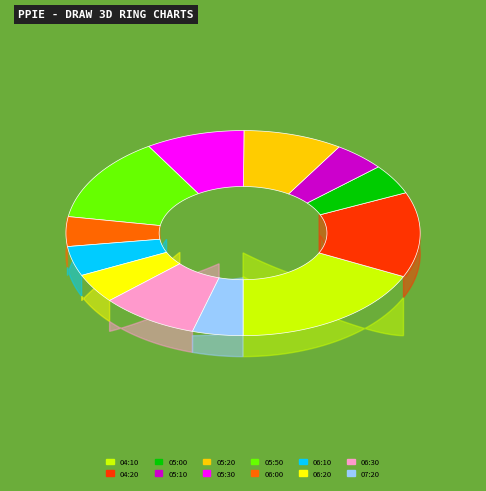

Which has a higher value, 05:00 or 05:20?

05:20